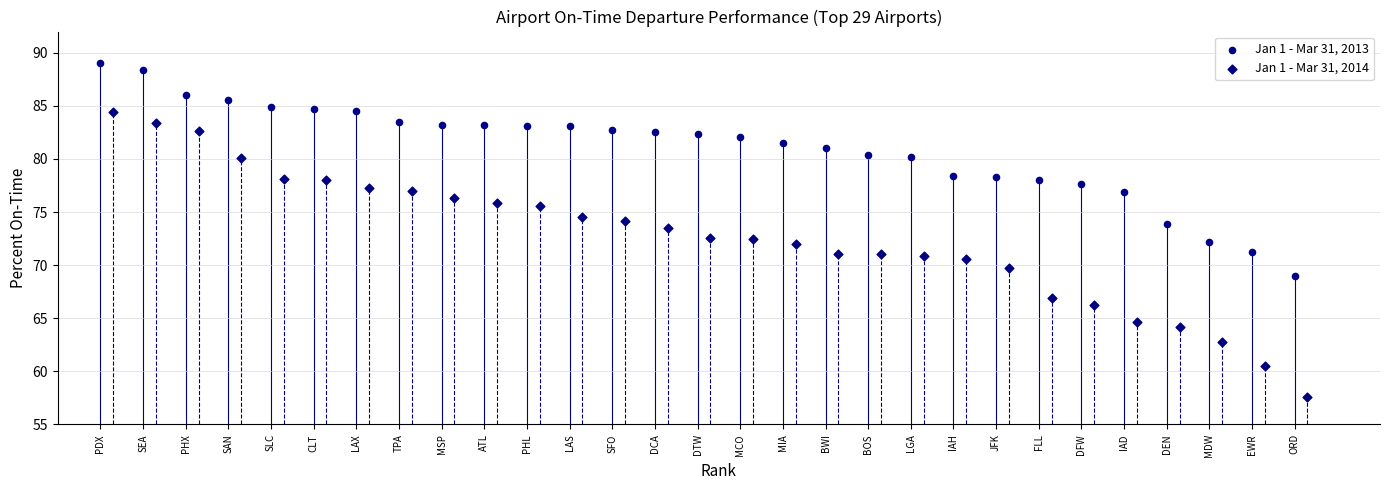

What are all the series names shown in the legend?

Jan 1 - Mar 31, 2013, Jan 1 - Mar 31, 2014